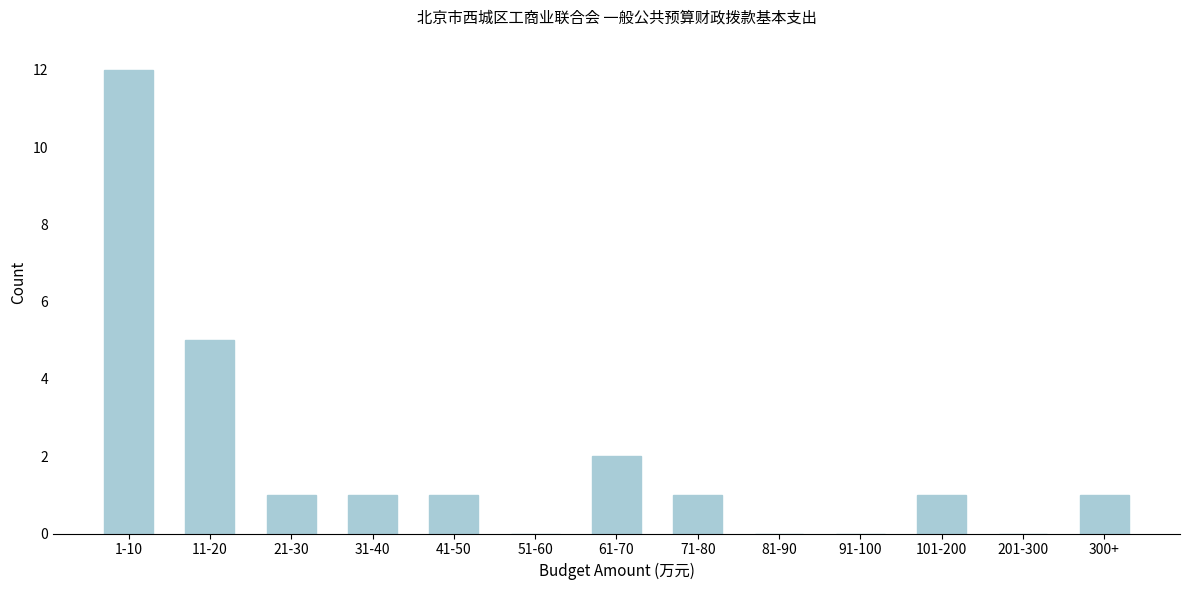

Reading left to right, extract all data points from this chart.

1-10=12	11-20=5	21-30=1	31-40=1	41-50=1	51-60=0	61-70=2	71-80=1	81-90=0	91-100=0	101-200=1	201-300=0	300+=1